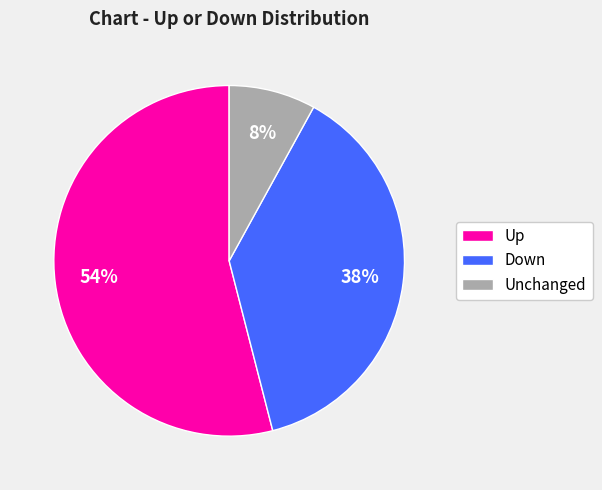

Is the sum of Up and Unchanged greater than half?

Yes